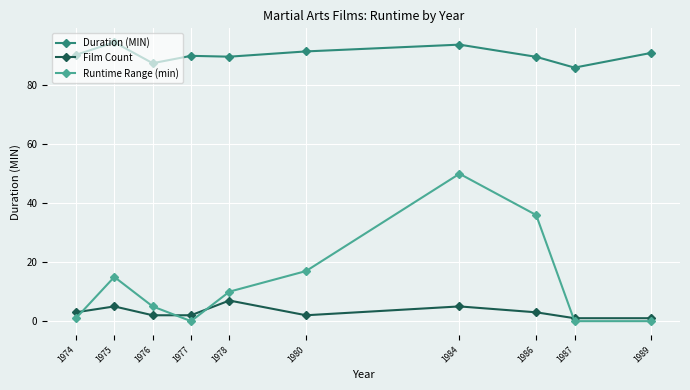

The Runtime Range (min) series shows 0.0 at 1987. True or false?

True